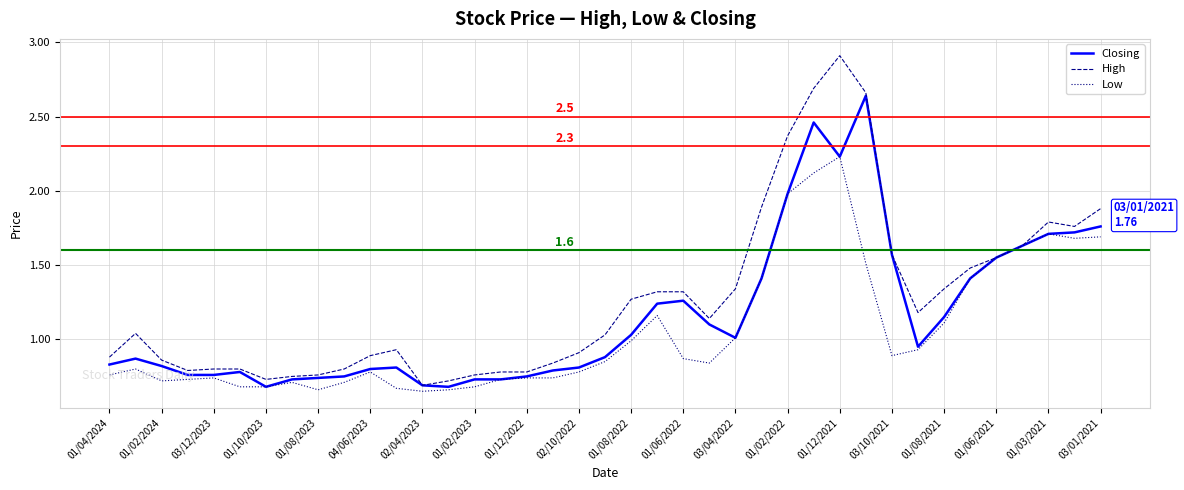

Rank the series by their maximum value, from highest to lowest.

High, Closing, Low